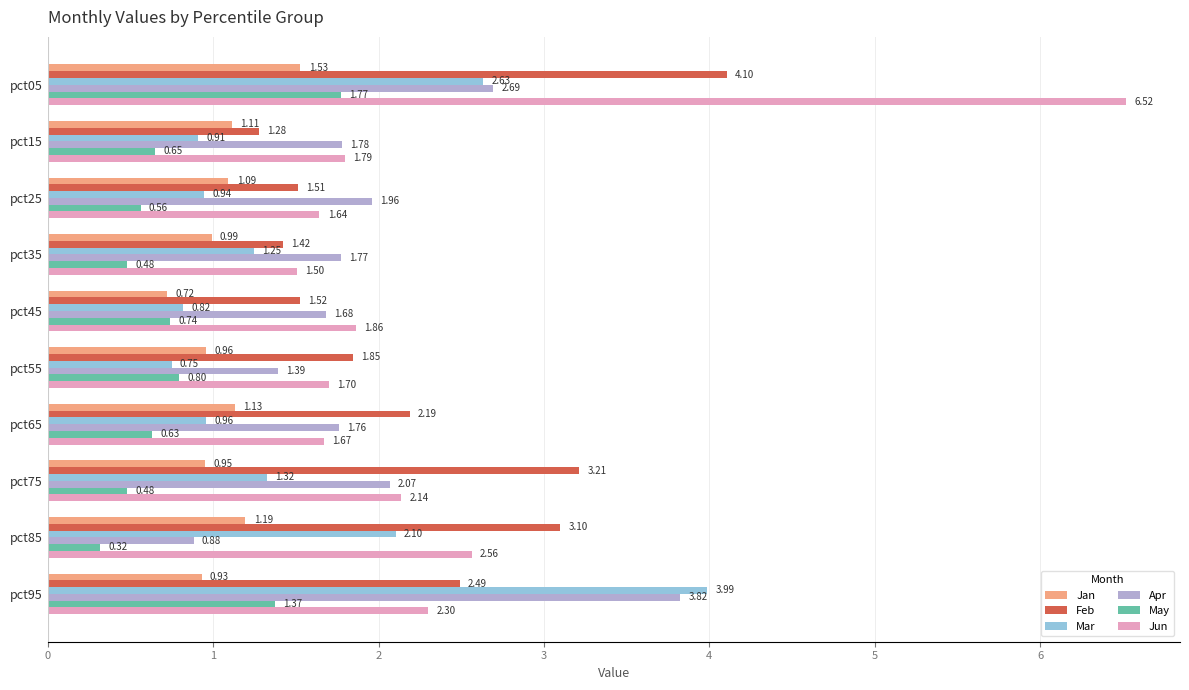

At how many categories does at least one series exceed 2?

5